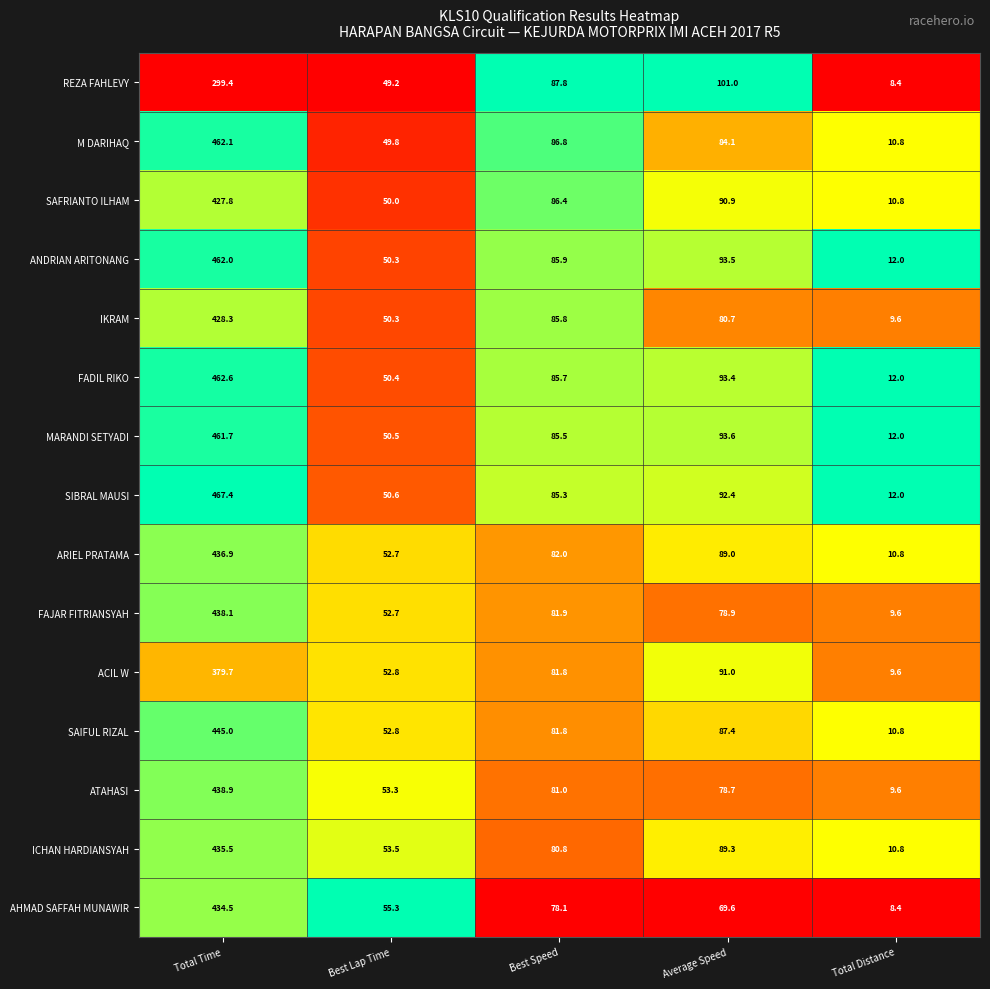

What is the sum of all IKRAM values?

654.7